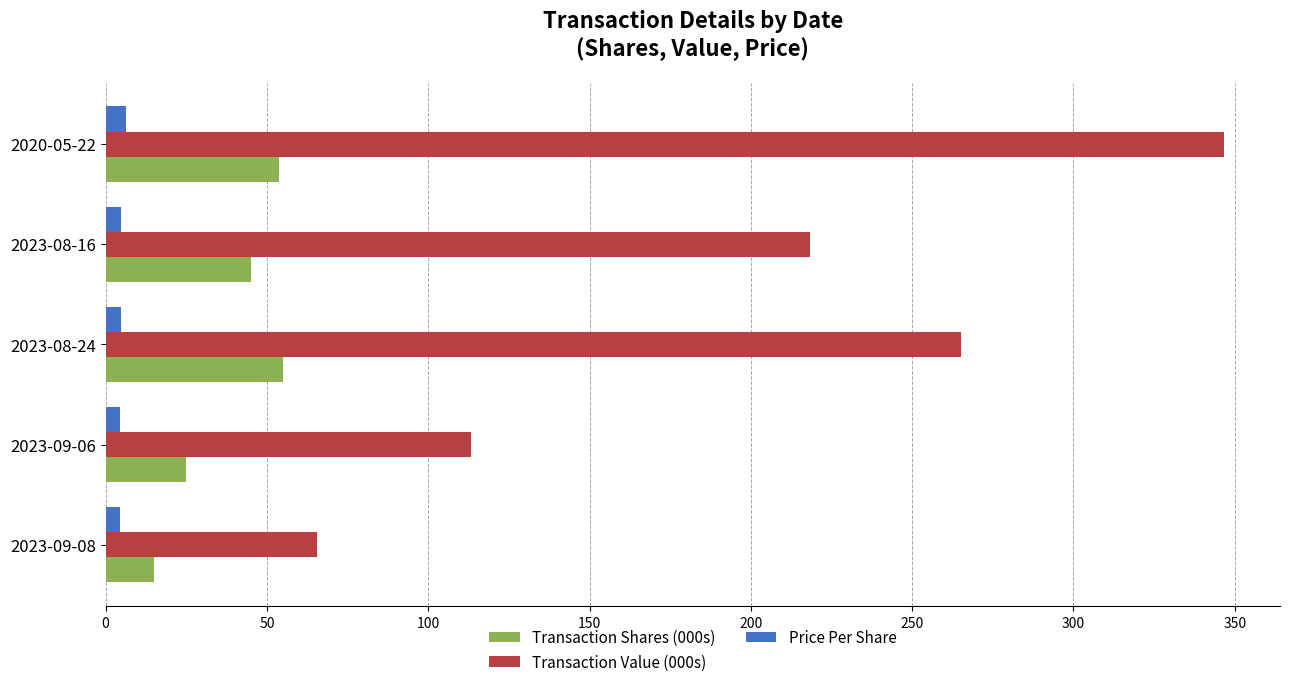

What is the smallest value displayed?

4.4